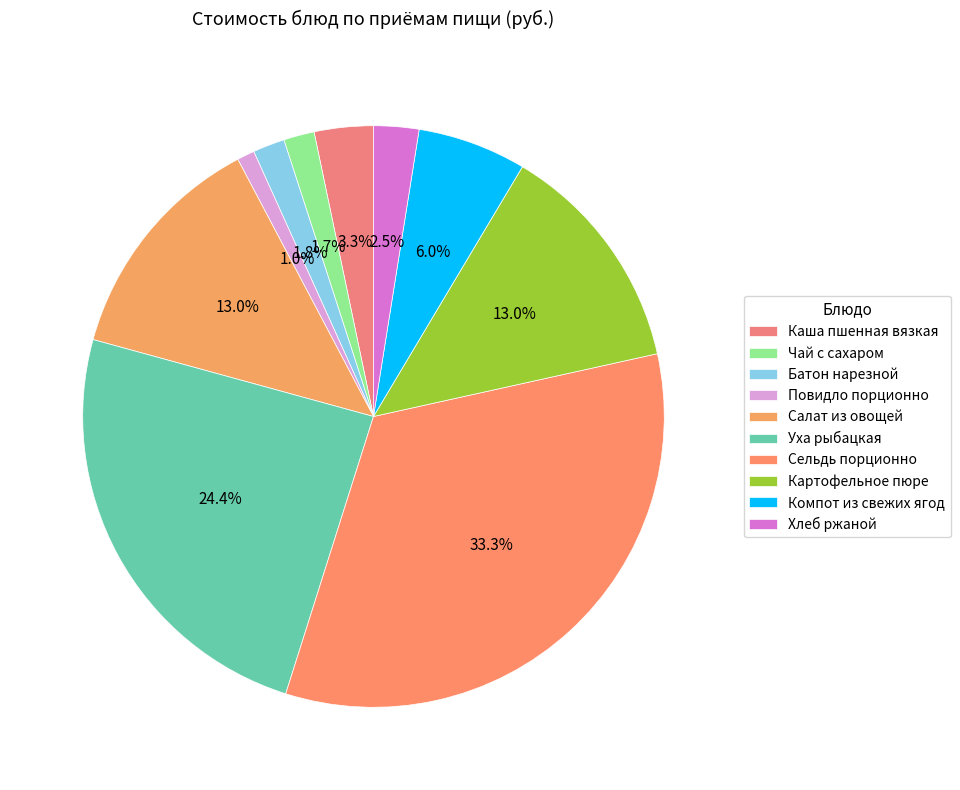

How many slices are in this pie chart?

10